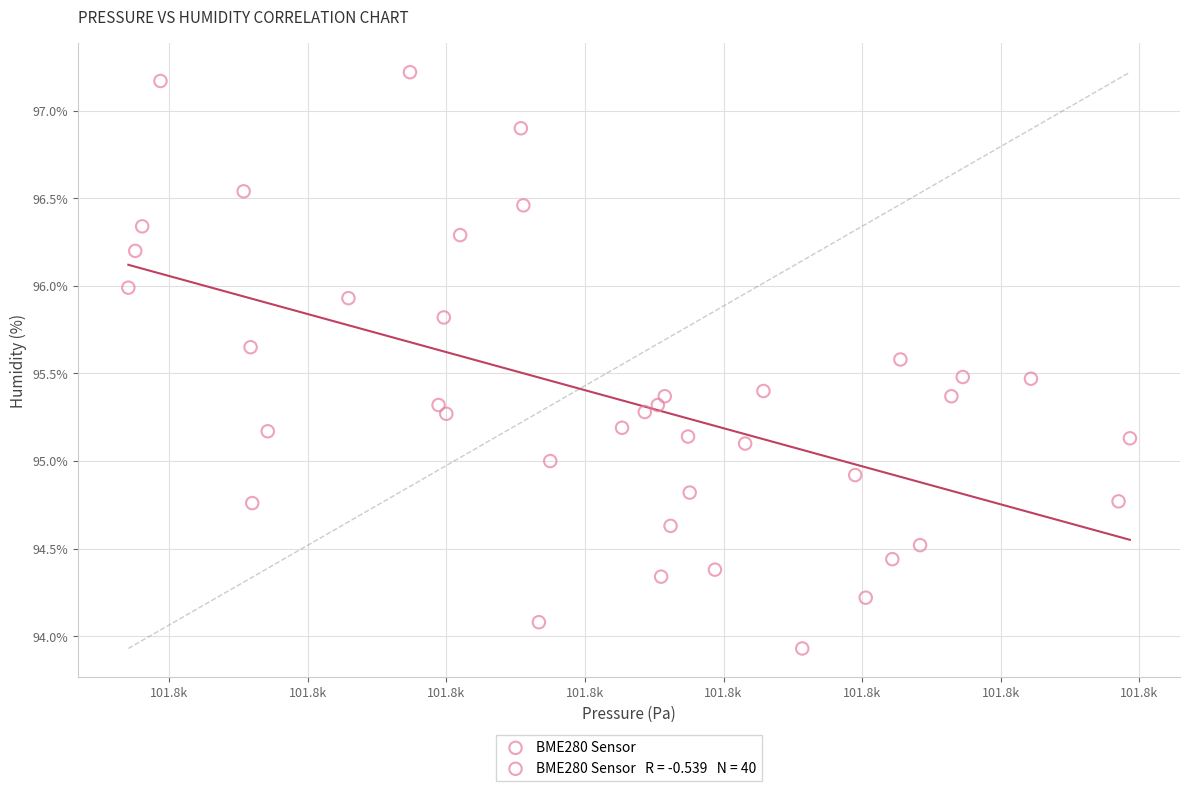

What is the range of X values (max minus min)?

36.1